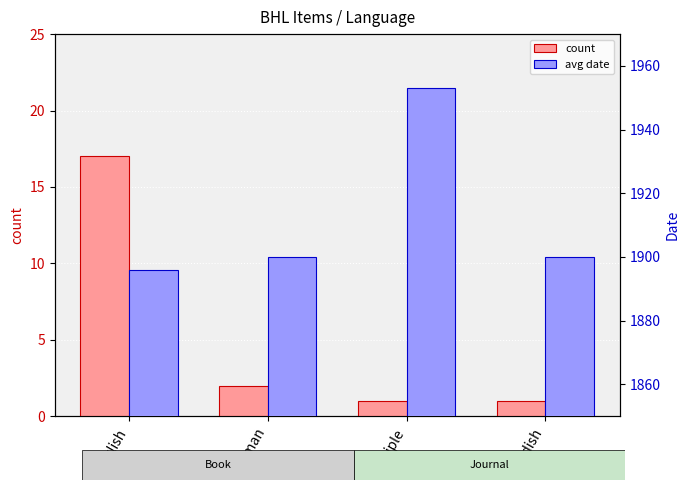

Reading right to left, extract all data points from this chart.

count: Swedish=1	Multiple=1	German=2	English=17
avg date: Swedish=1900	Multiple=1953	German=1900	English=1896